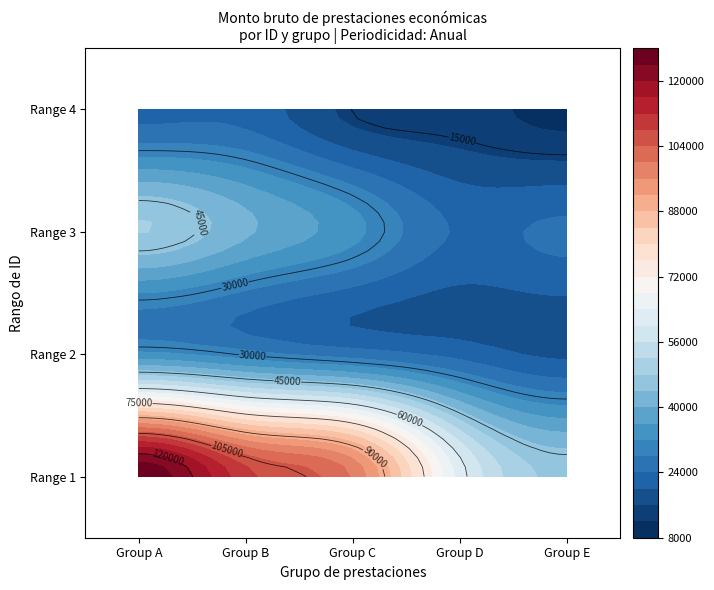

Rank the categories by 3 value from highest to lowest.

0, 1, 2, 4, 3